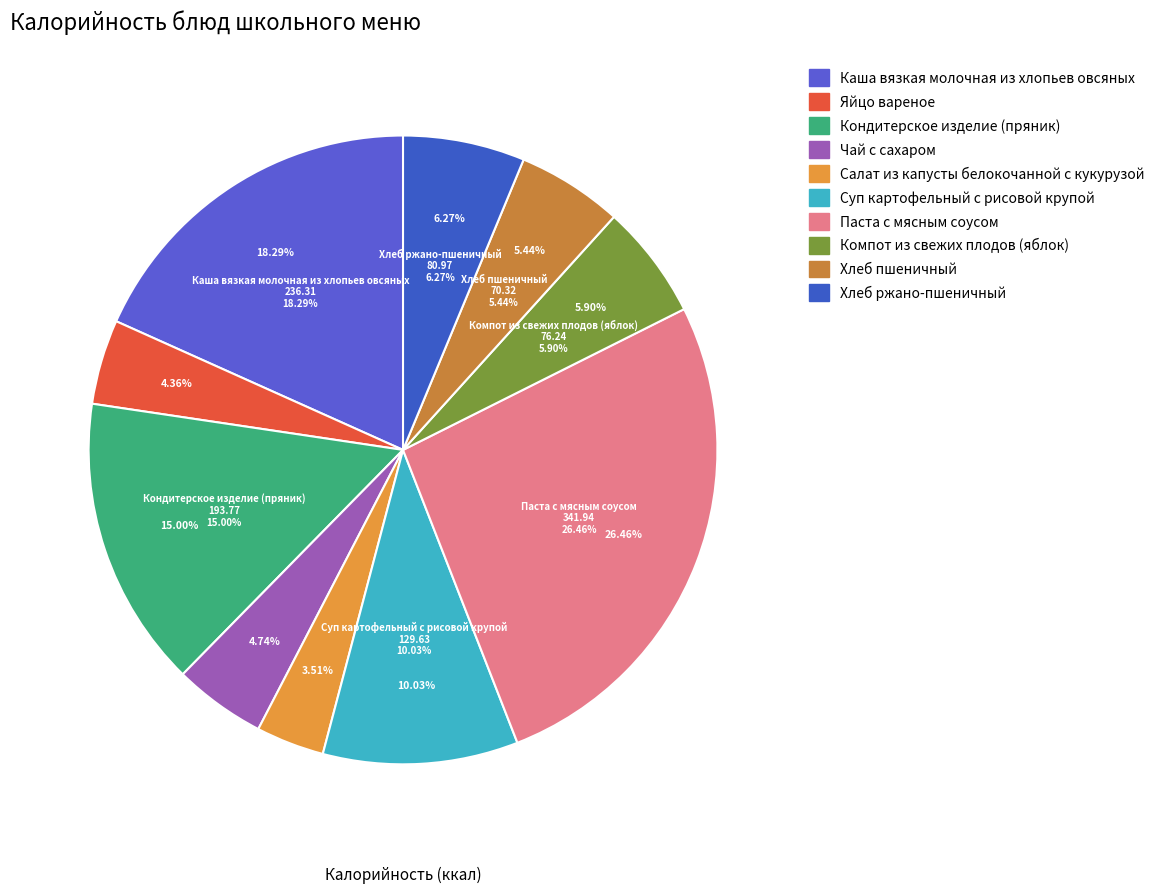

What is the change in value from Салат из капусты белокочанной с кукурузой to Компот из свежих плодов (яблок)?

+30.9